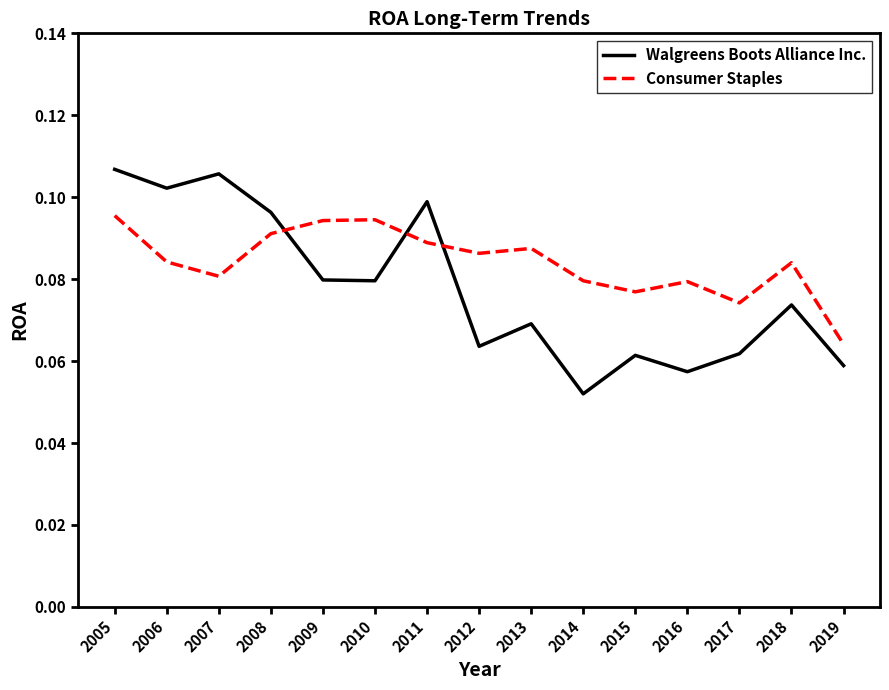

Which series has the largest total across all categories?

Consumer Staples